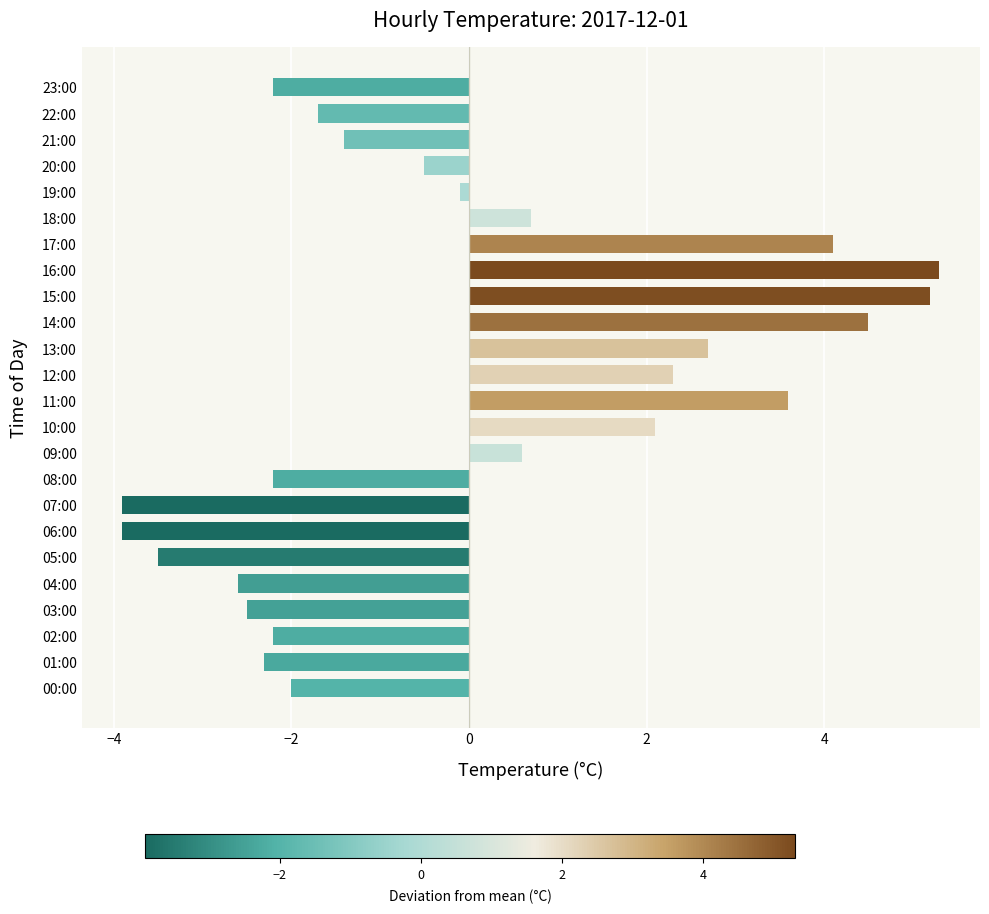

What is the smallest value displayed?

-3.9